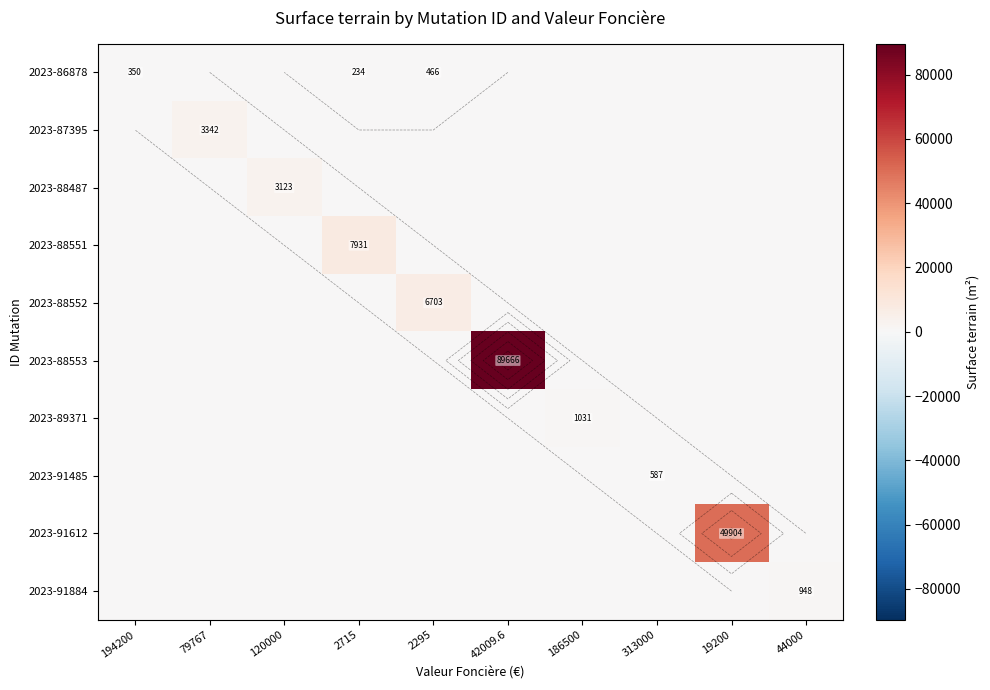

Which category has the lowest value in the 2023-86878 series?

79767